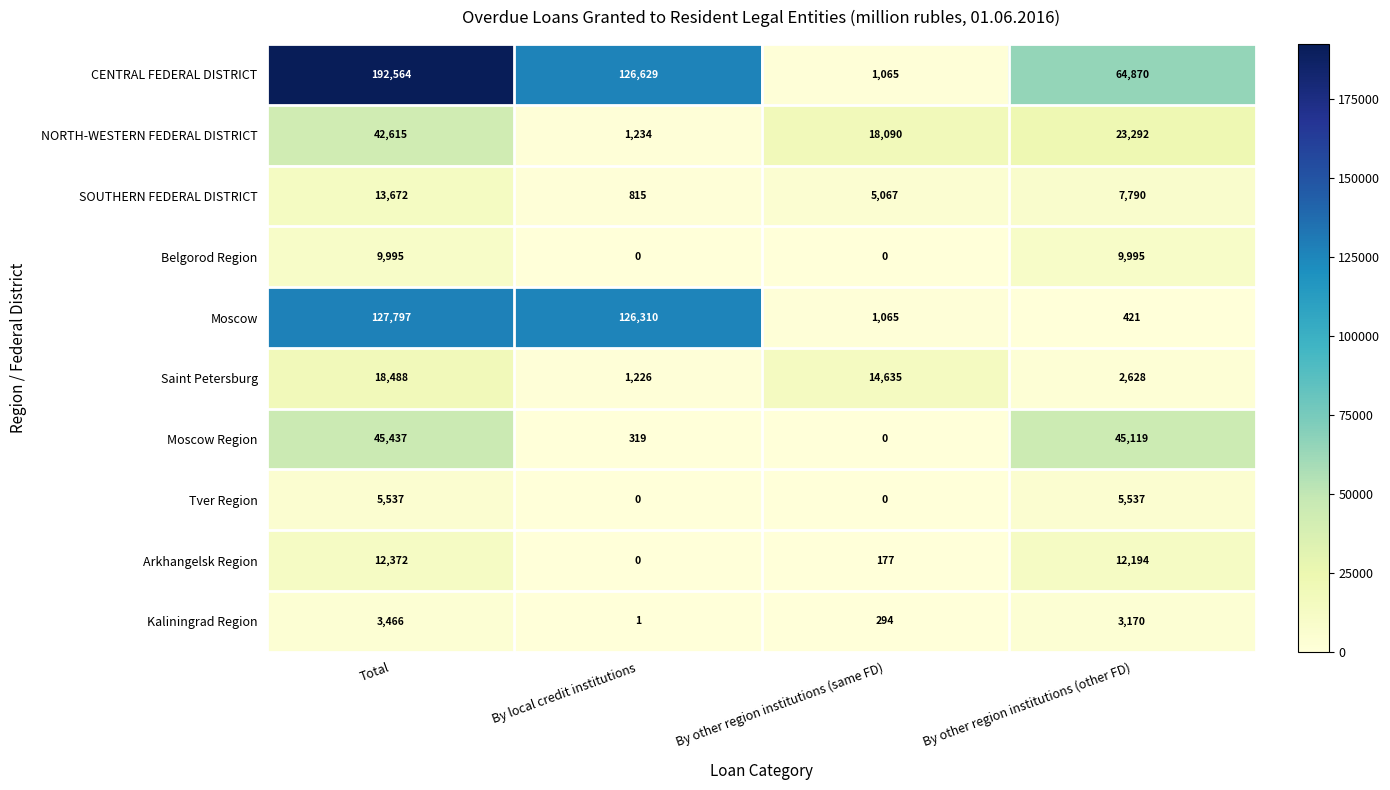

Which label corresponds to the largest value in the chart?

Total